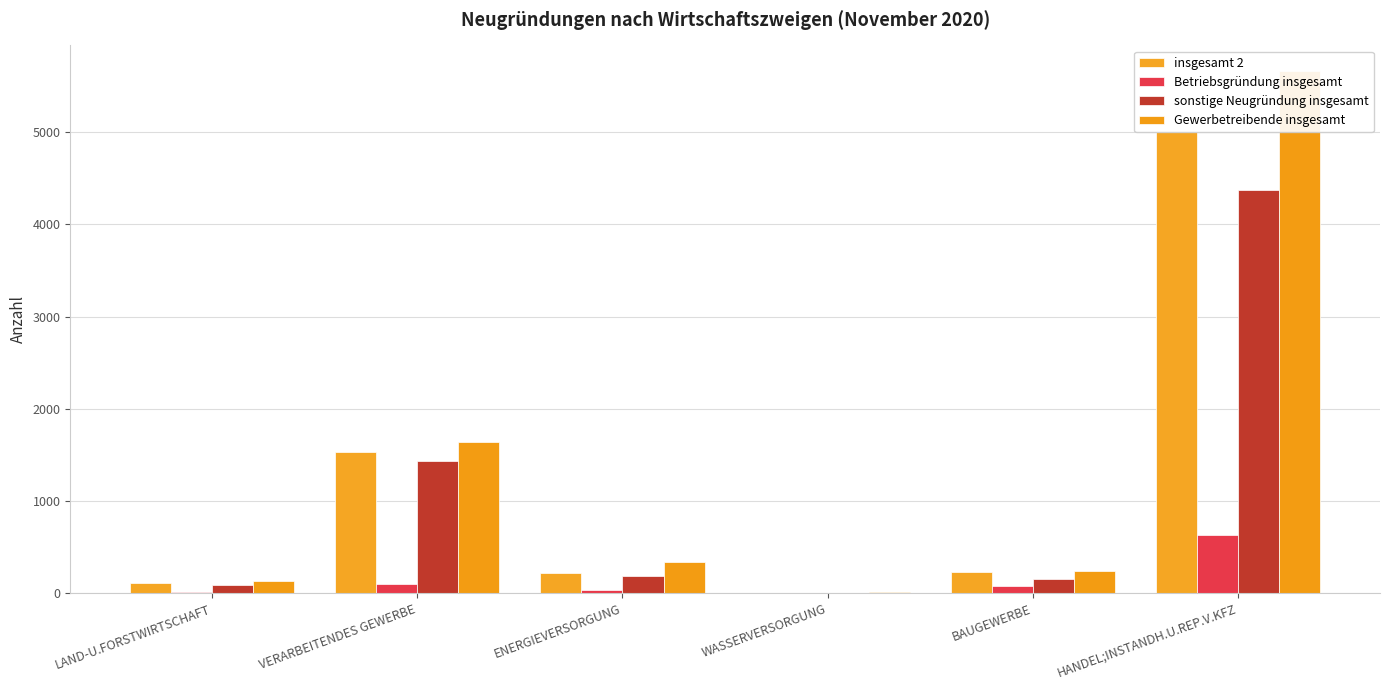

How many distinct data groups are displayed?

4